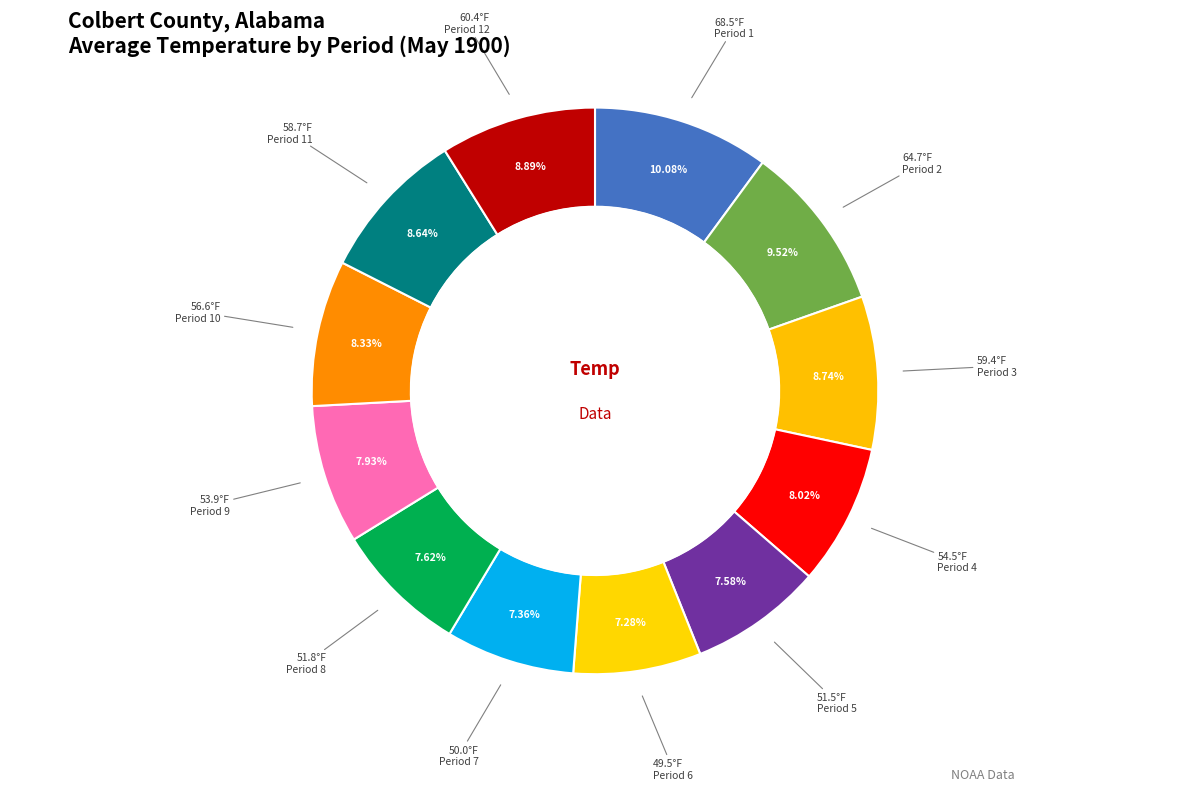

Count the number of slices in the pie.

12